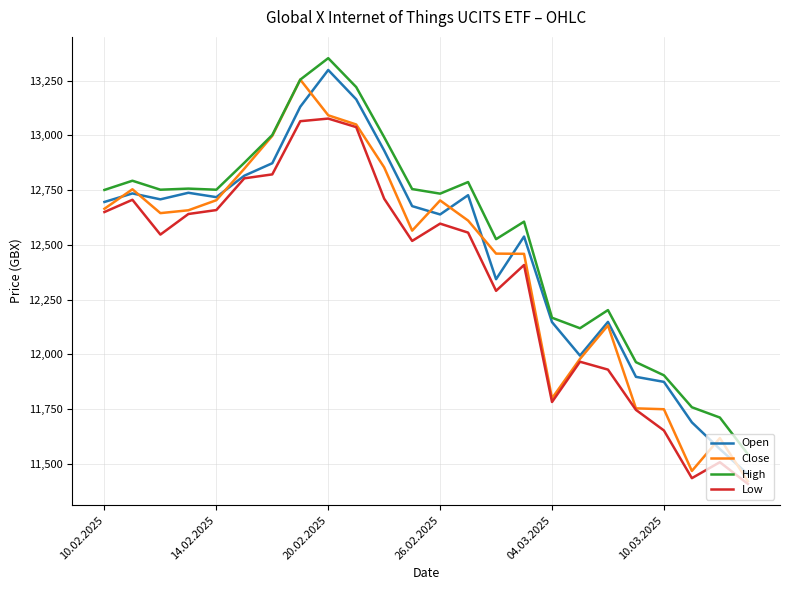

True or false: High and Low intersect in this chart.

False